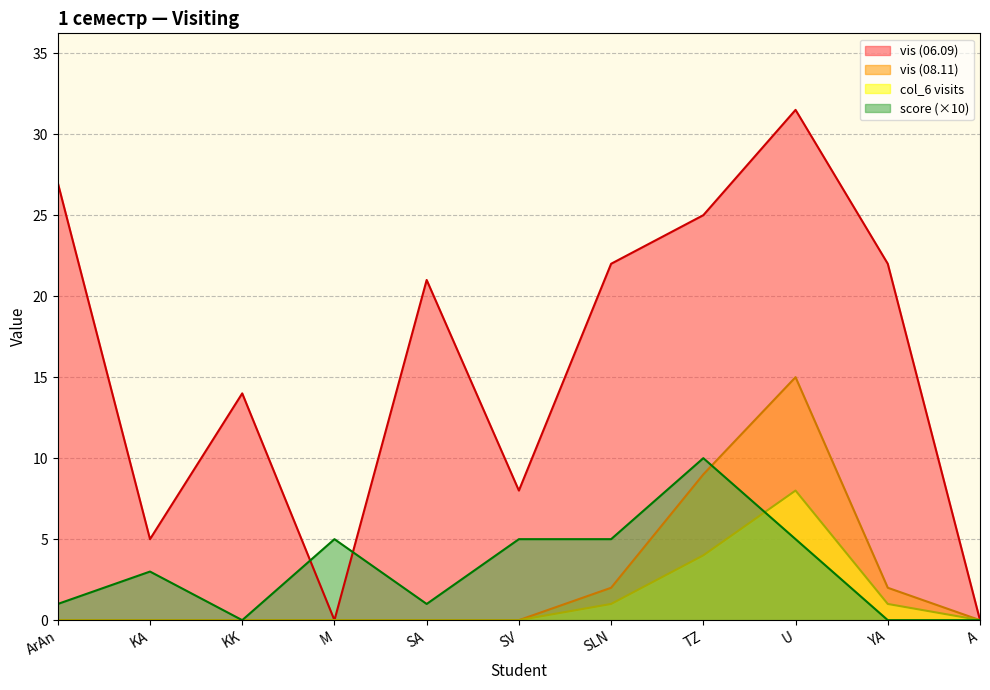

How many data points does each series have?

11